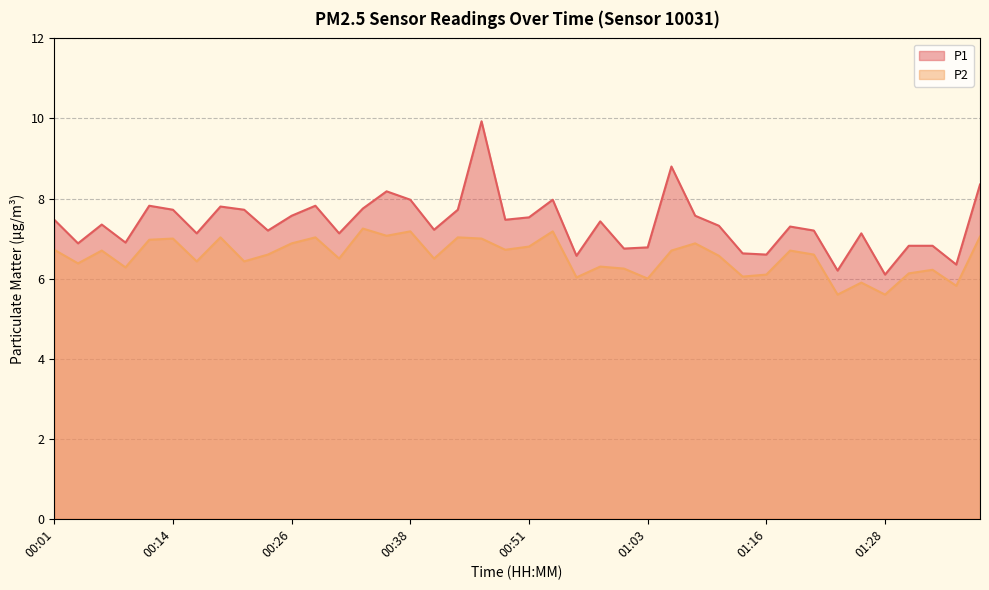

True or false: P2 and P1 intersect in this chart.

False